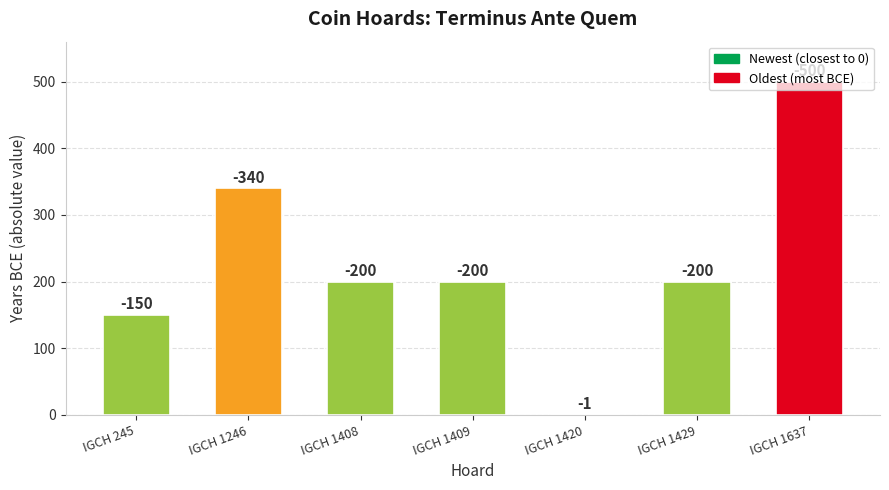

What is the sum of all values?

1591